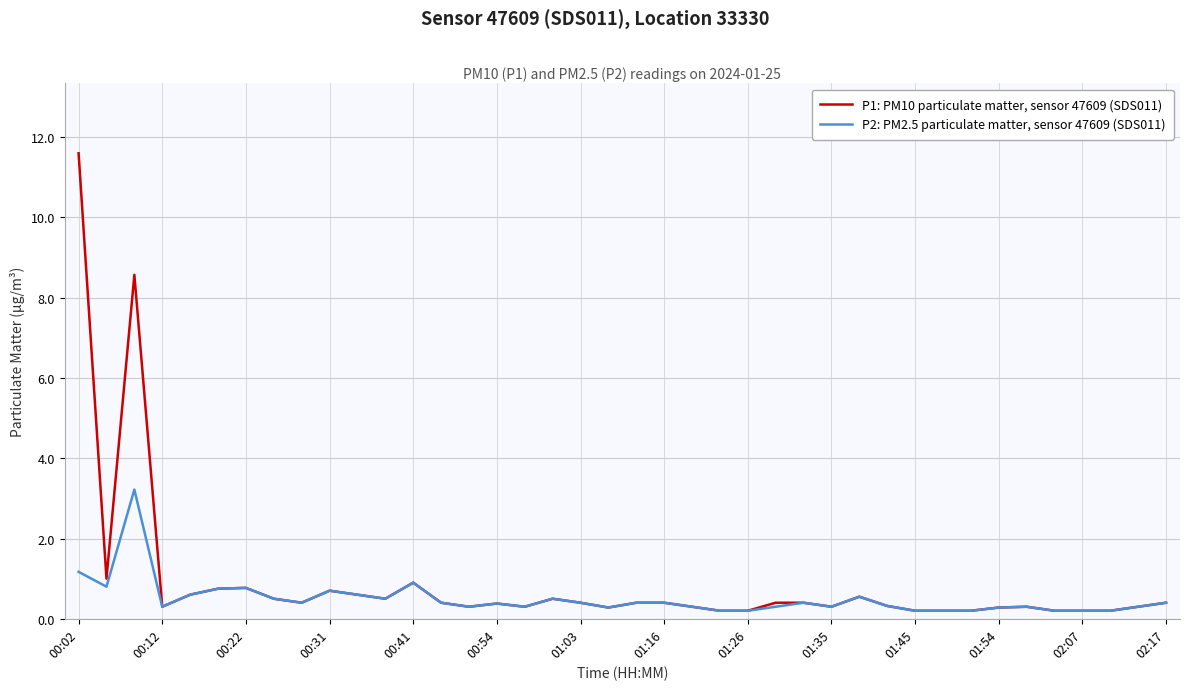

Rank the series by their maximum value, from lowest to highest.

P2: PM2.5 particulate matter, sensor 47609 (SDS011), P1: PM10 particulate matter, sensor 47609 (SDS011)